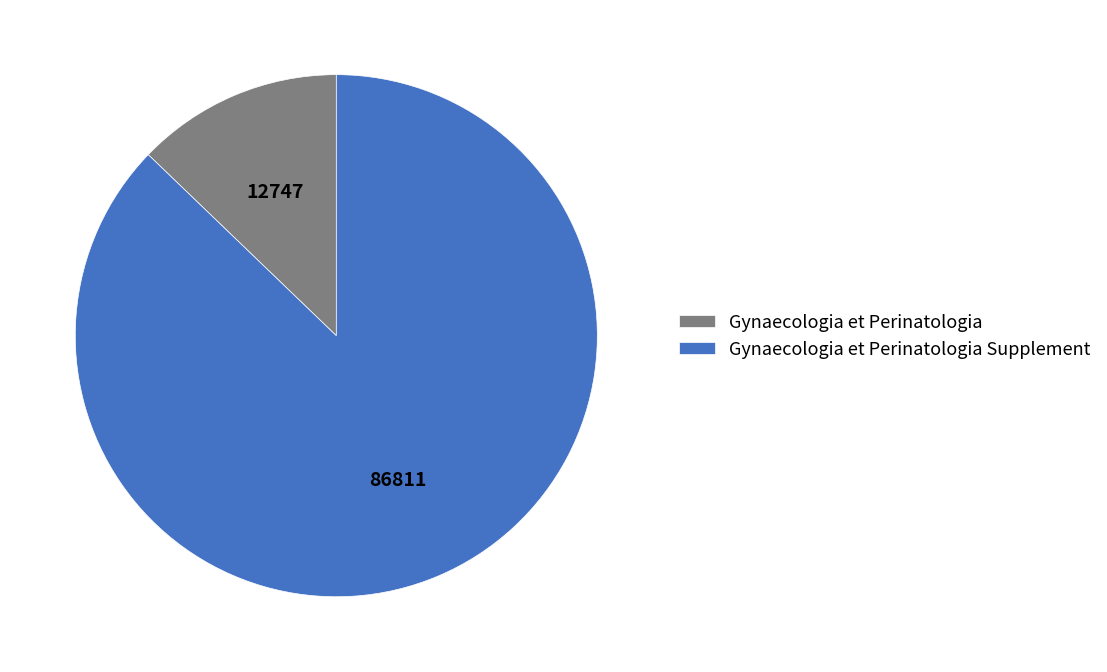

What is the largest slice in the pie chart?

Gynaecologia et Perinatologia Supplement